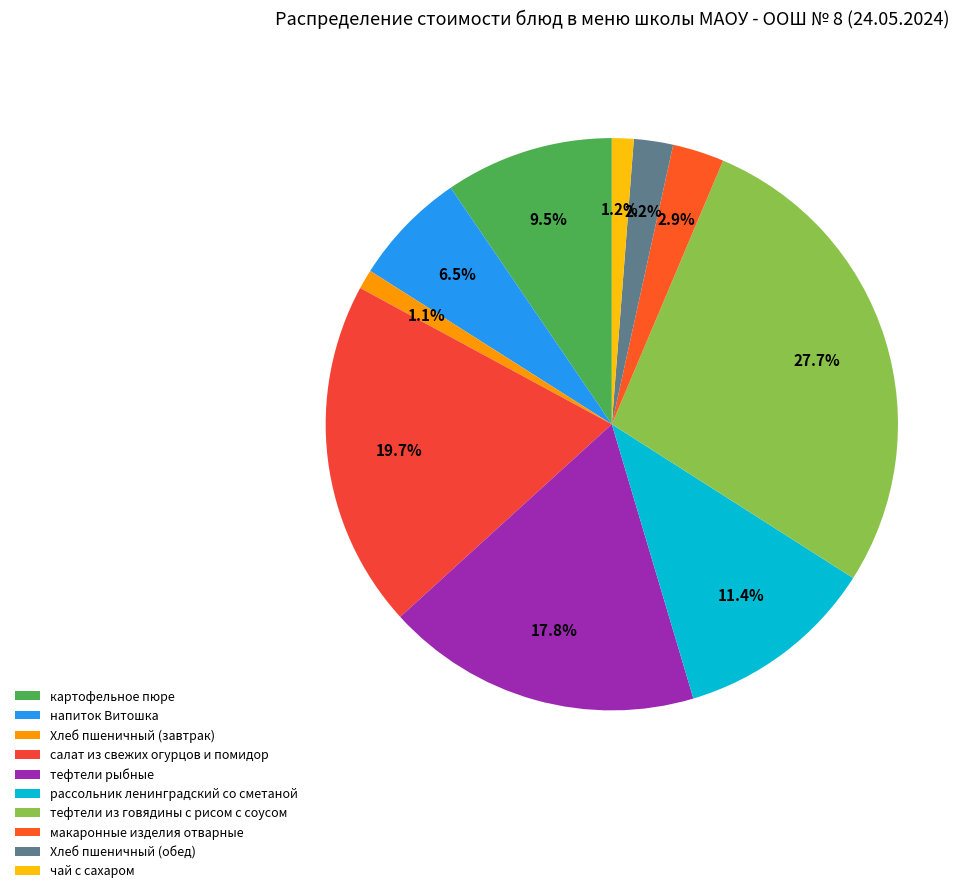

Which slice is the largest?

тефтели из говядины с рисом с соусом